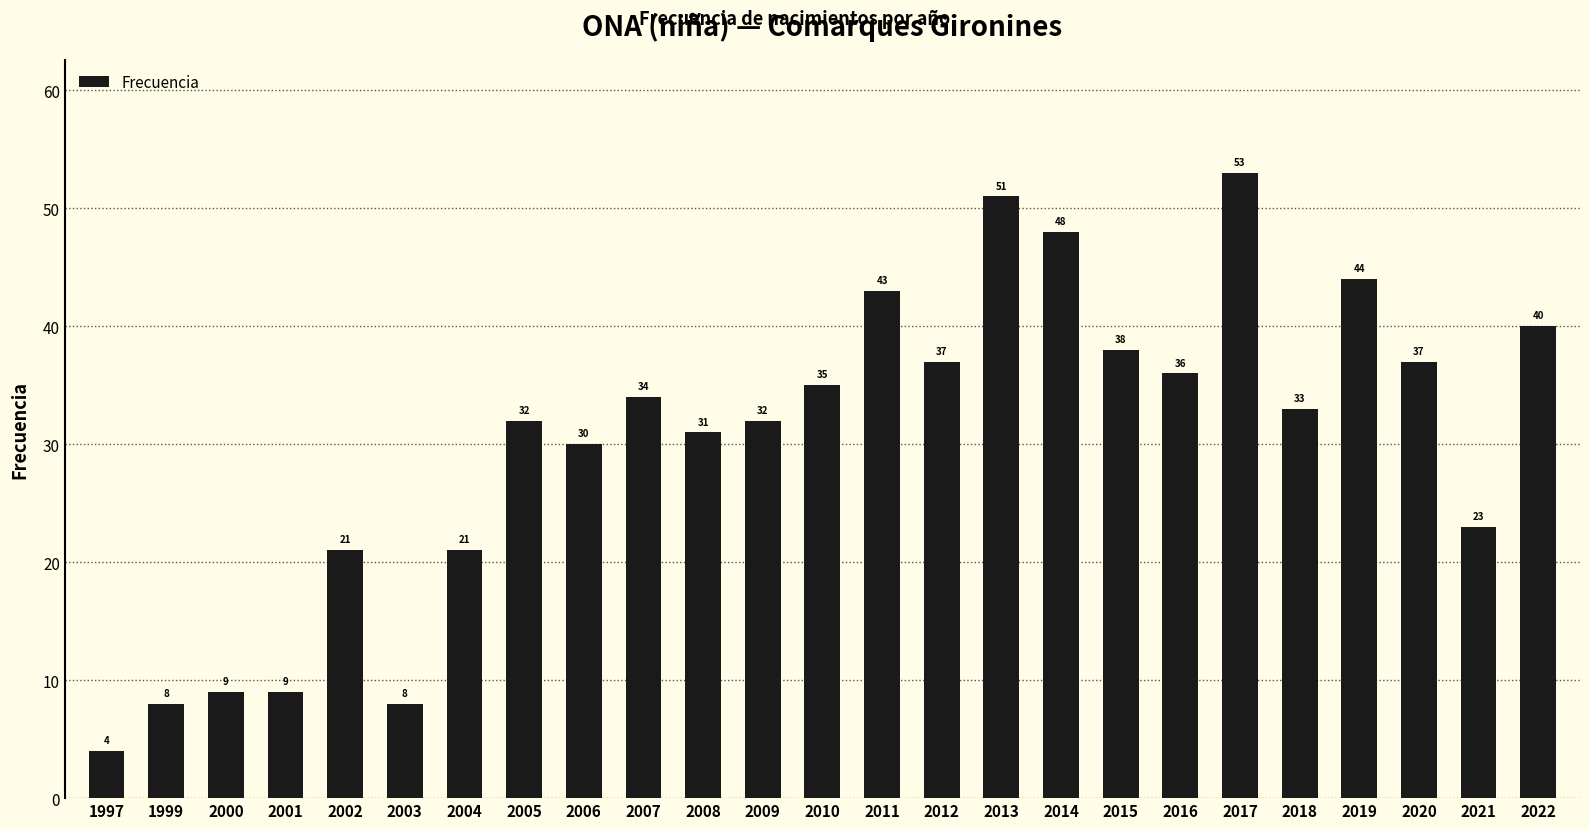

The chart shows a value of 36 at 2016. True or false?

True